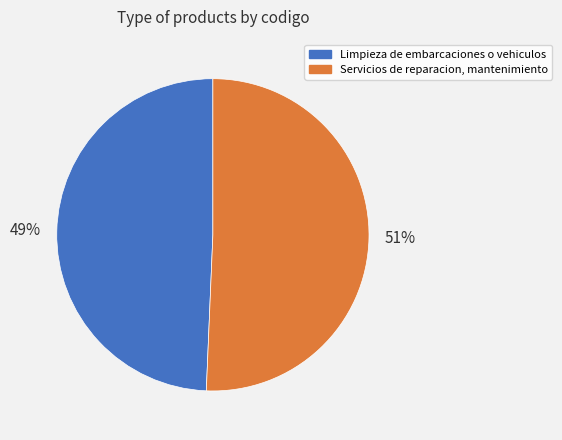

What is the majority slice?

Servicios de reparacion, mantenimiento